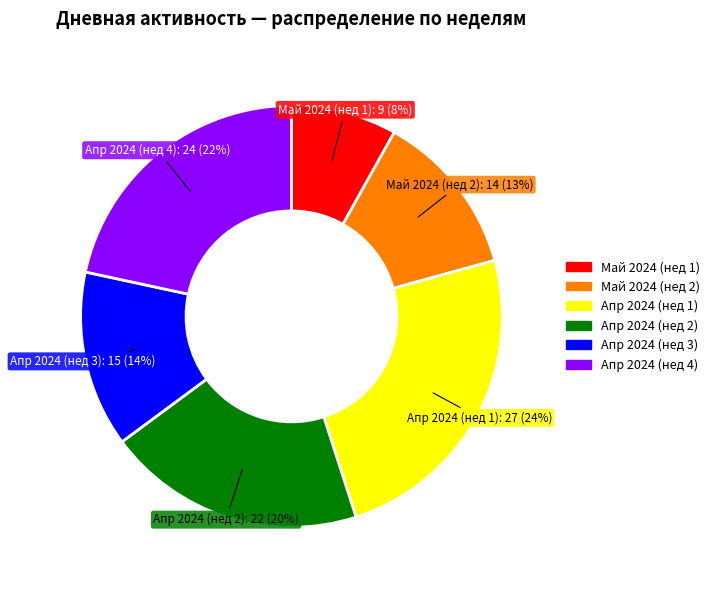

To the nearest percent, what is the average slice percentage?

17%